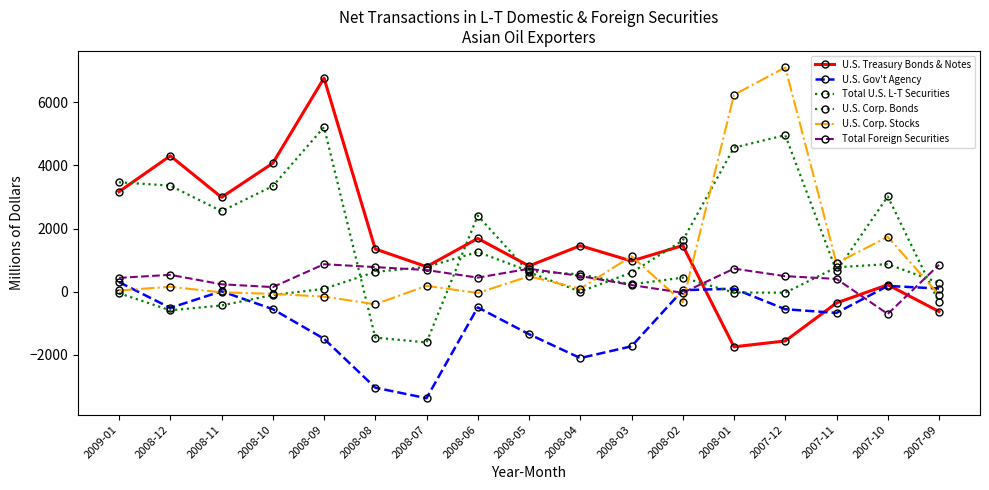

At which label does U.S. Gov't Agency reach its minimum?

2008-07